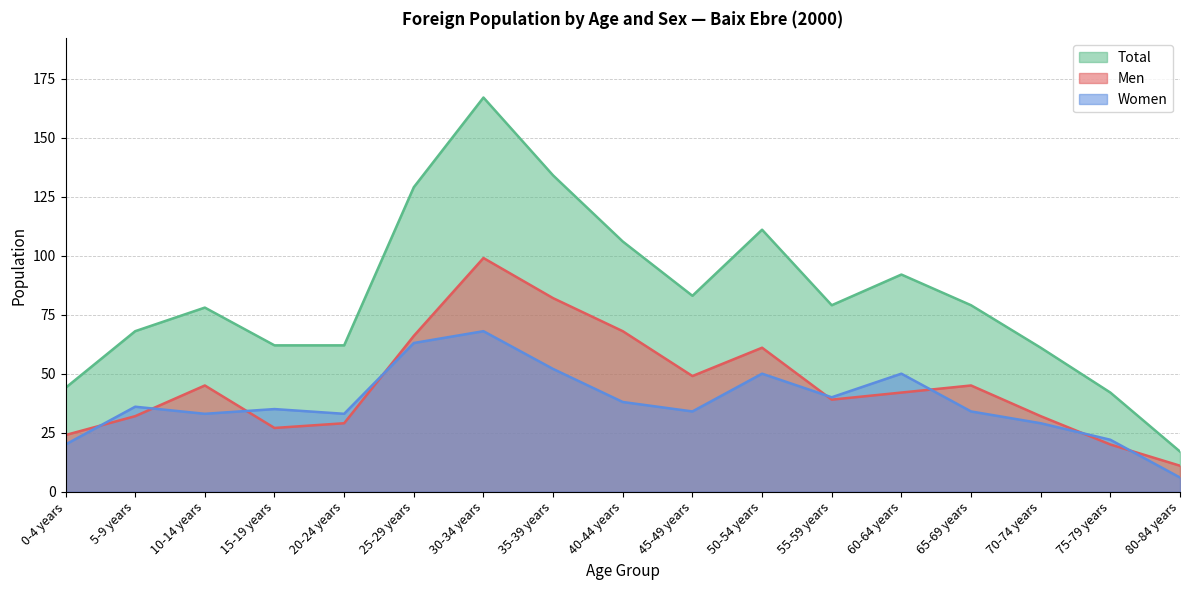

Does the chart display data point markers on the line(s)?

No